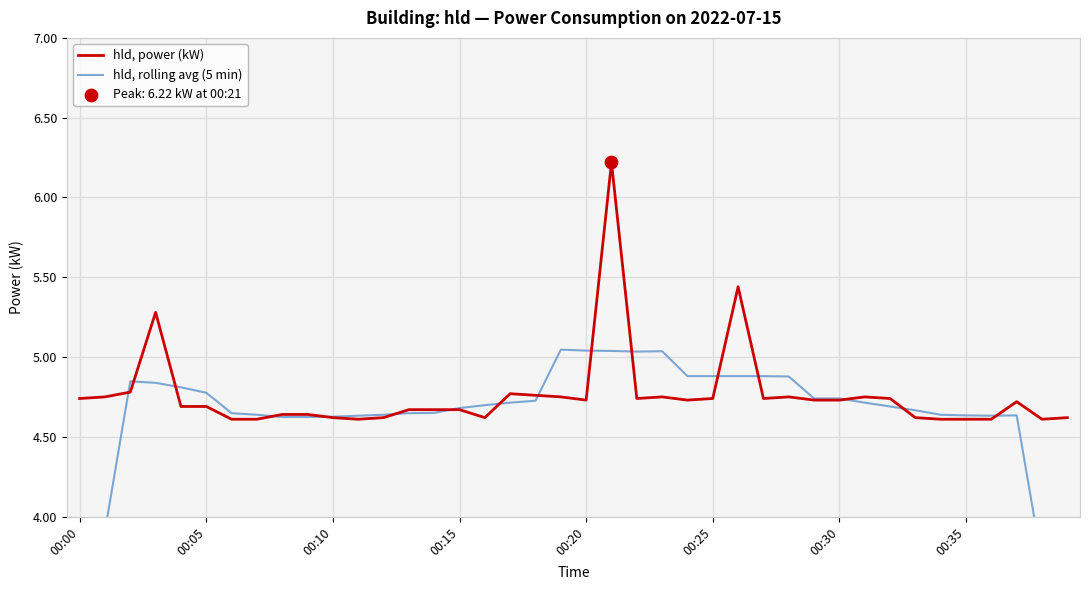

Which series has the widest spread of Y values?

hld, rolling avg (5 min)